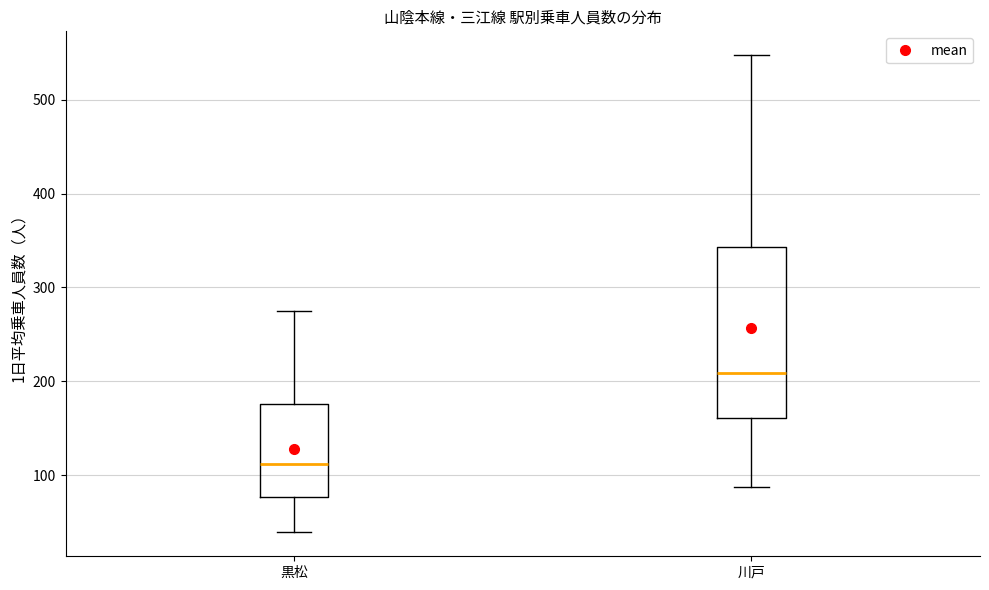

Reading left to right, transcribe this box plot: for each box, give where its median line is, the range the box spans, and where its two whiskers end, as read against the y-axis. The values are not printed on the chart, so give them approximately, as read against the axis.

黒松: median 110, box 80 to 180, whiskers 40 to 270
川戸: median 210, box 160 to 340, whiskers 90 to 550